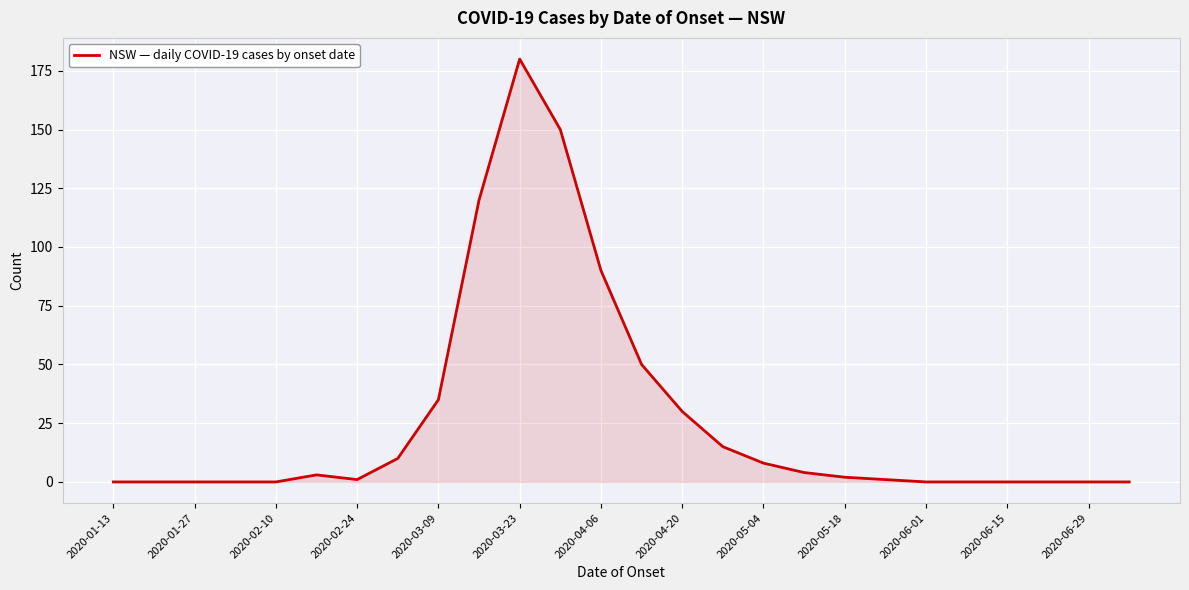

What is the difference between the maximum and minimum values?

180